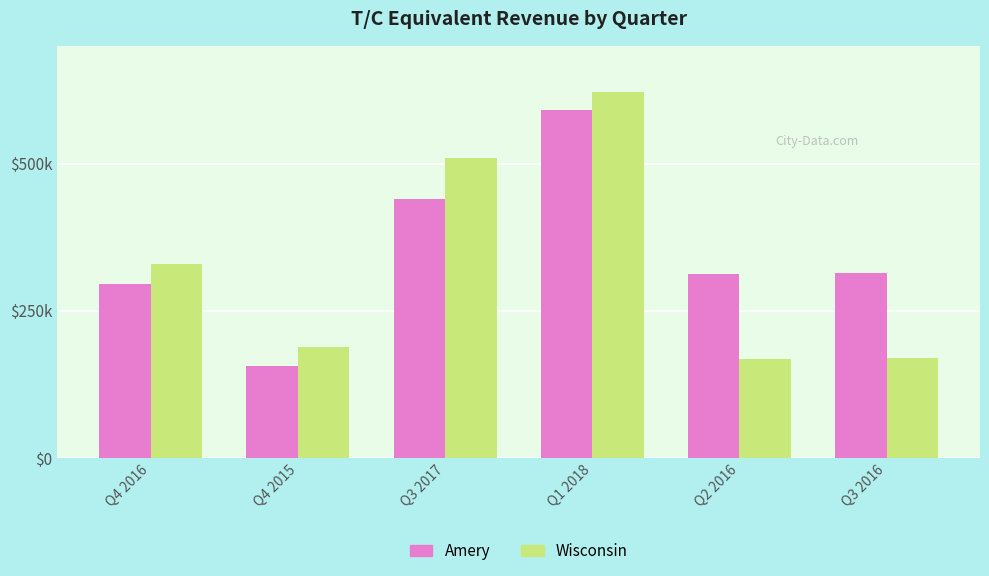

Reading right to left, extract all data points from this chart.

Amery: 314.1	311.8	591.2	440.1	157.0	296.2
Wisconsin: 170.5	169.0	621.9	509.0	188.9	329.1